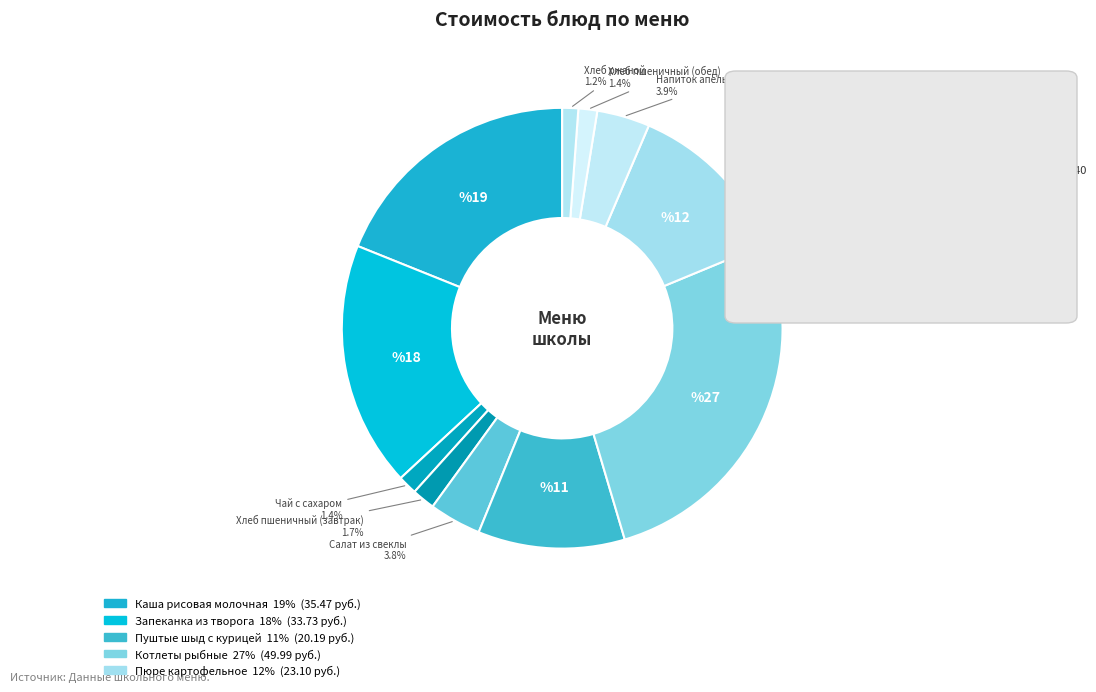

To the nearest percent, what is the difference between the Салат из свеклы and Чай с сахаром slice percentages?

2%